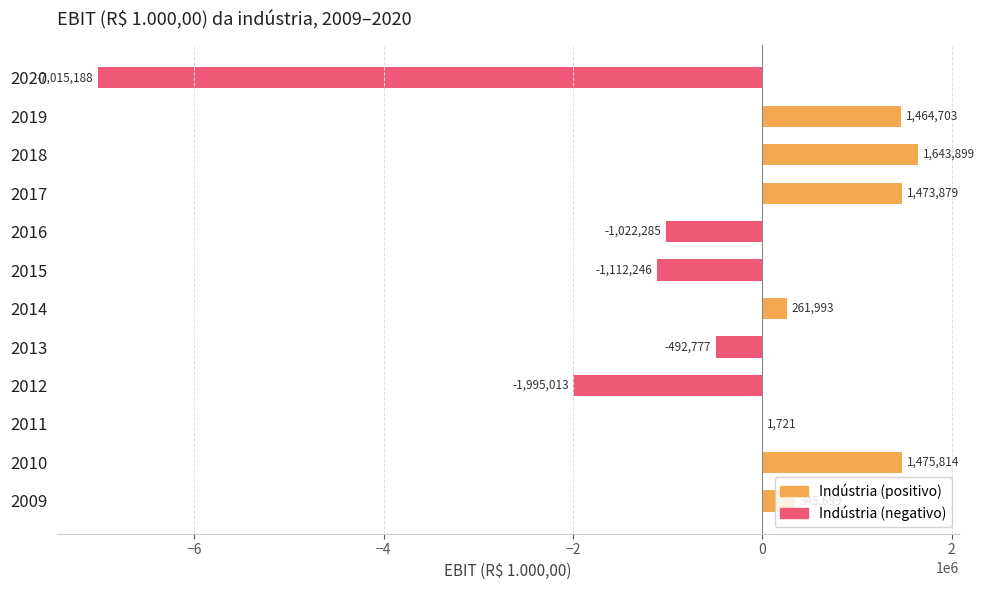

What is the change in value from 2010 to 2020?

-8491002.0